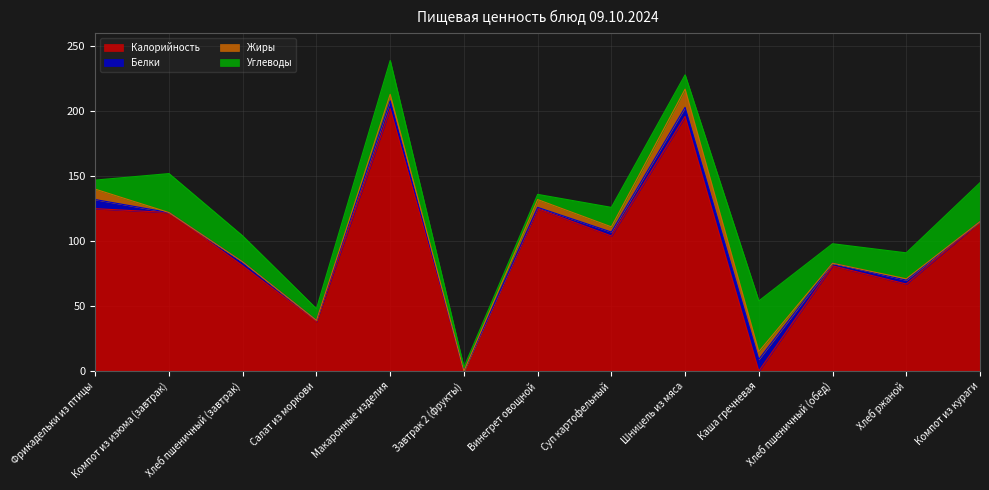

What position from the right is Компот из кураги?

1